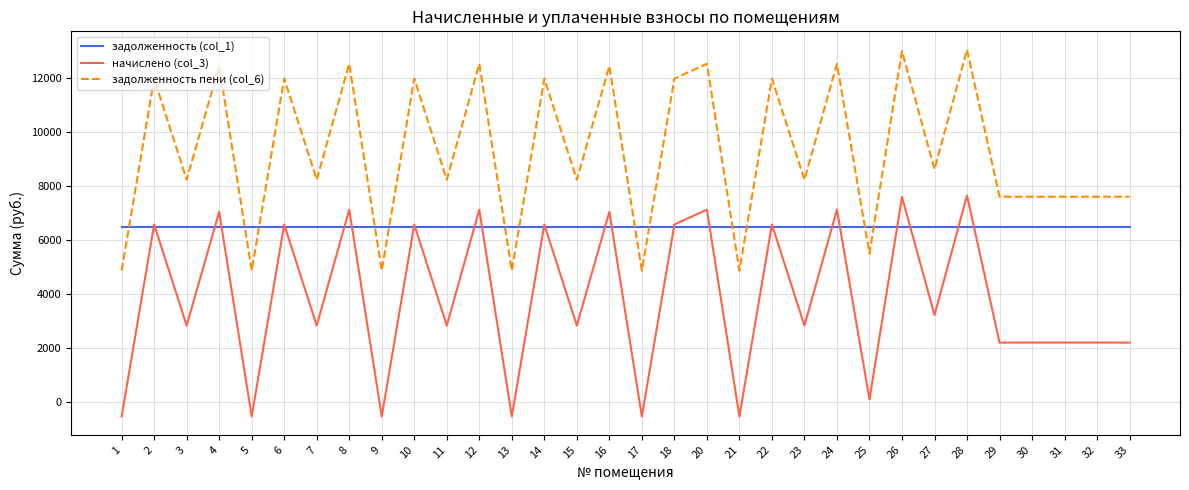

How many positive values does the начислено (col_3) series have?

26